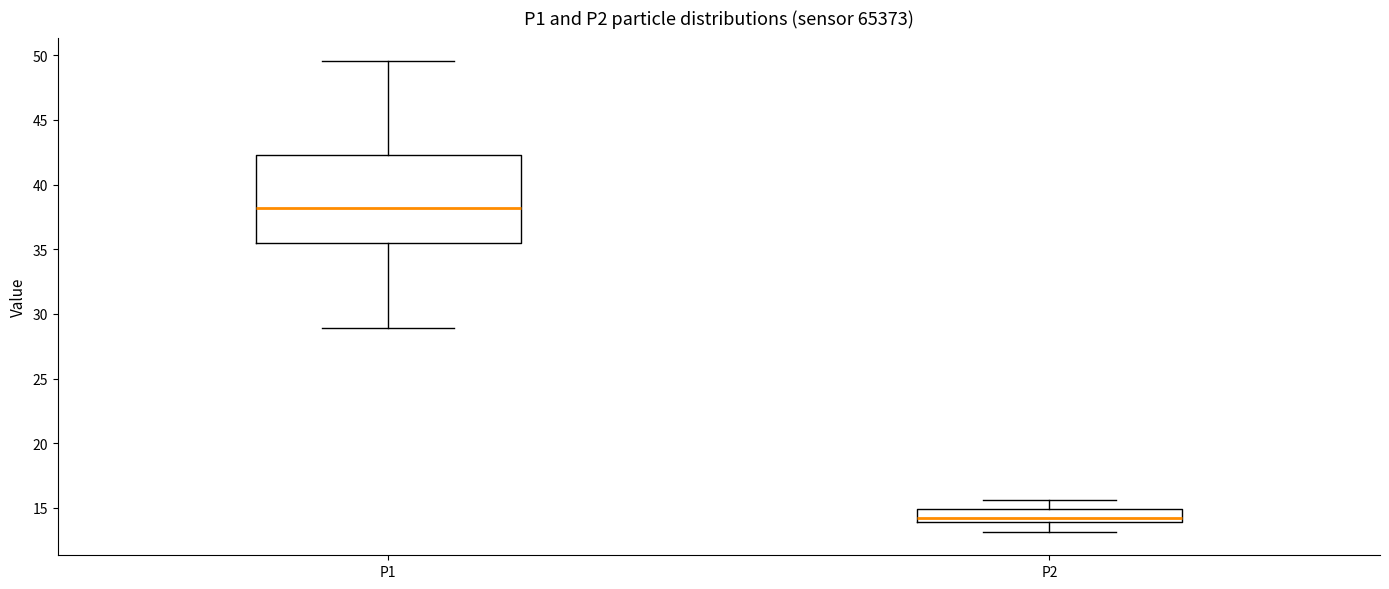

Which box's median line is the lowest?

P2